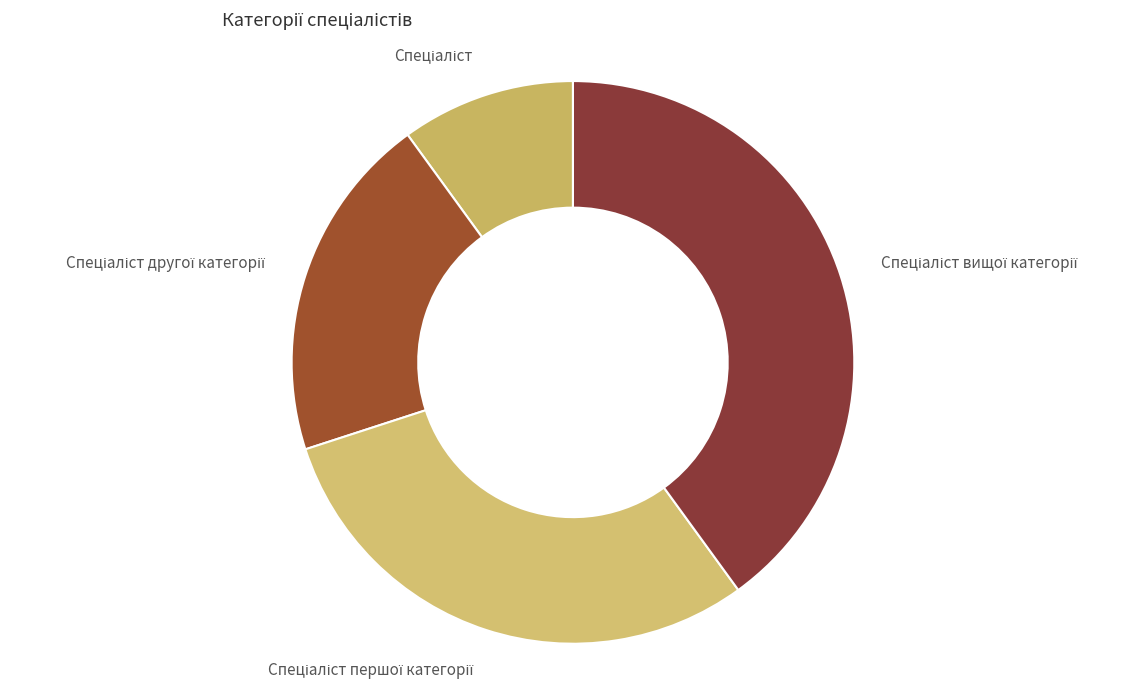

Does any single category account for the majority?

No